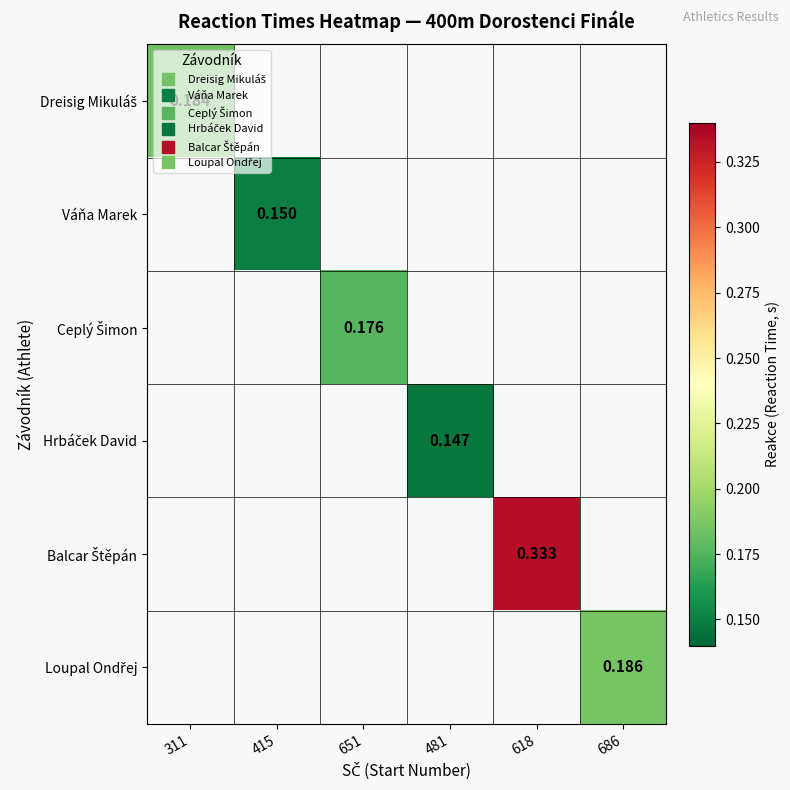

Which series has the widest spread of values?

Dreisig Mikuláš